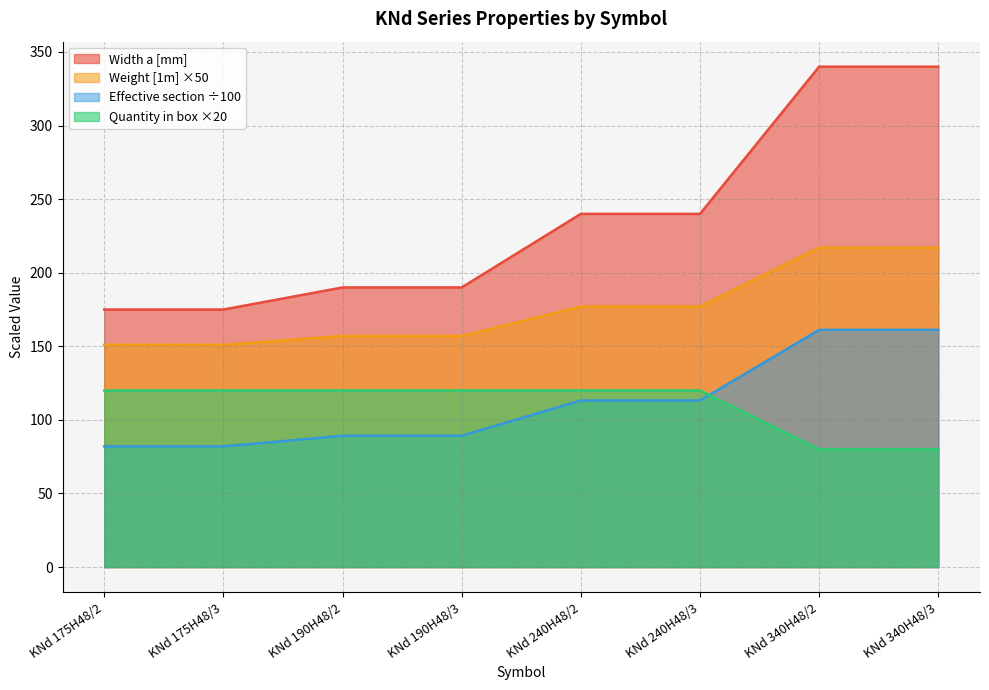

True or false: Quantity in box has a value of 156.8 at KNd 175H48/2.

False